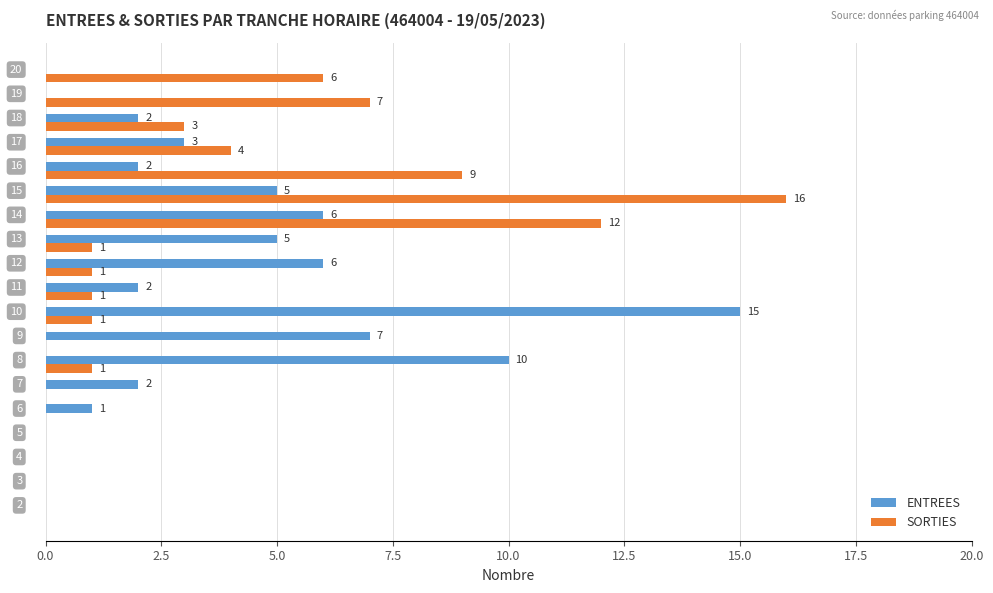

Which series has the largest total across all categories?

ENTREES